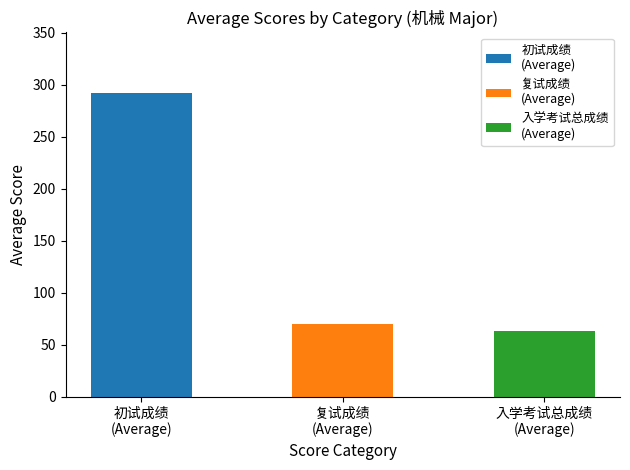

What is the maximum value shown in the chart?

291.9